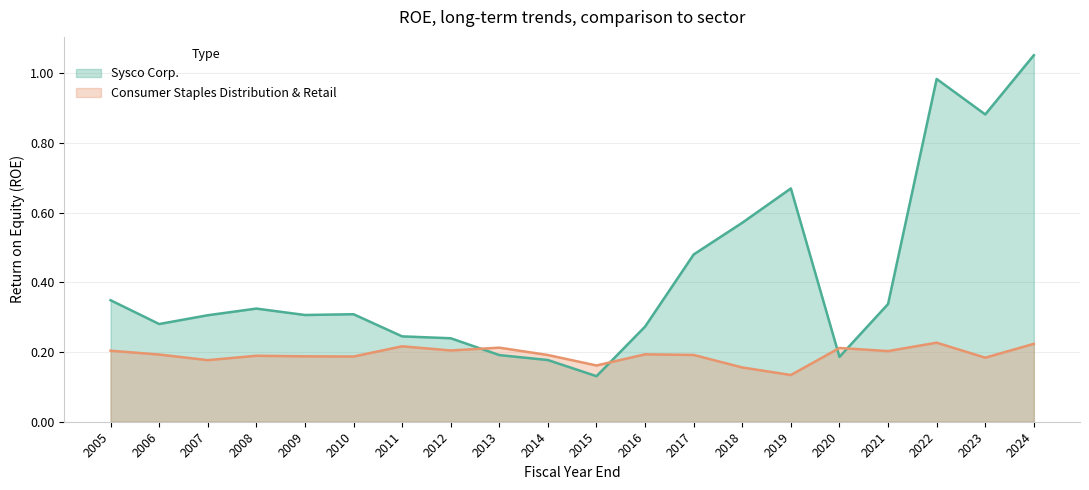

What is the sum of the Sysco Corp. values at 2007 and 2016?

0.6